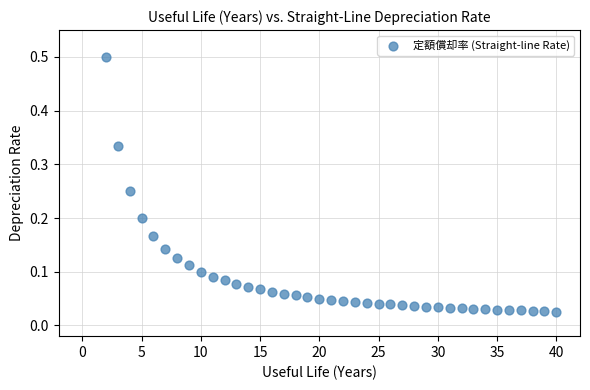

What is the range of Y values (max minus min)?

0.5